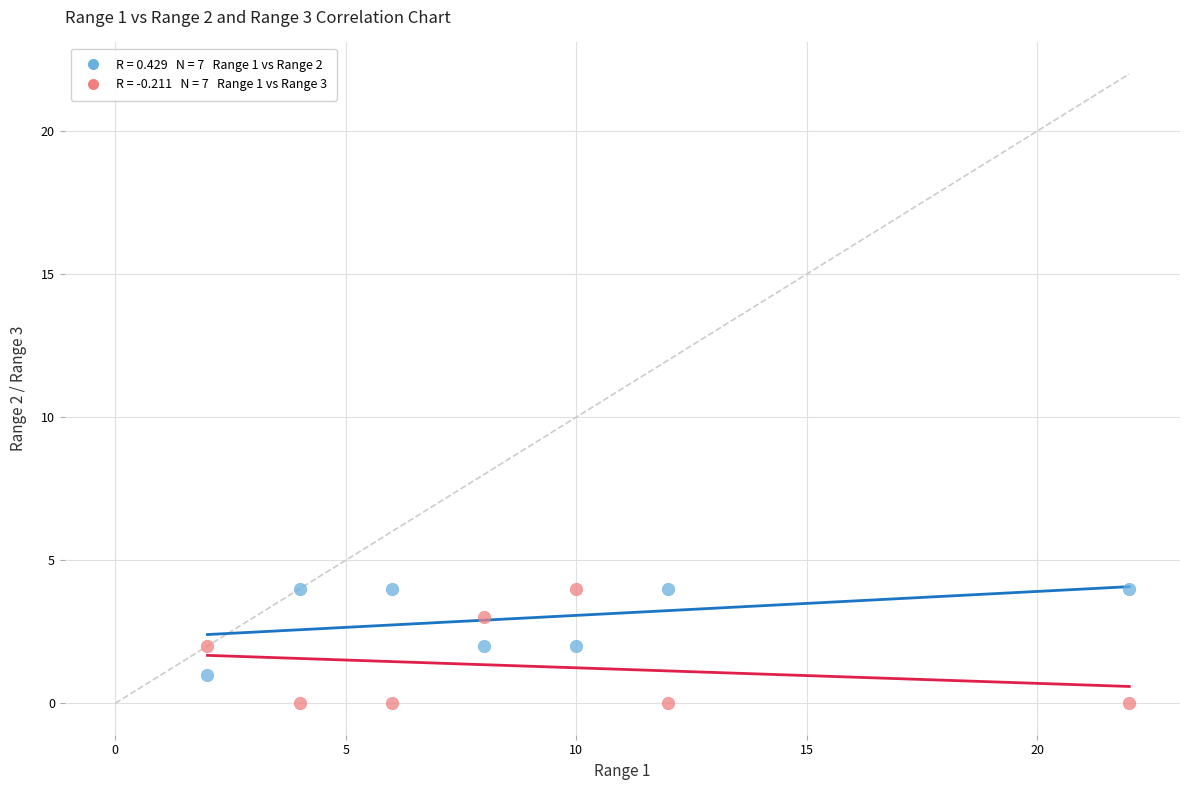

Across all data points, what is the range of X values (max minus min)?

20